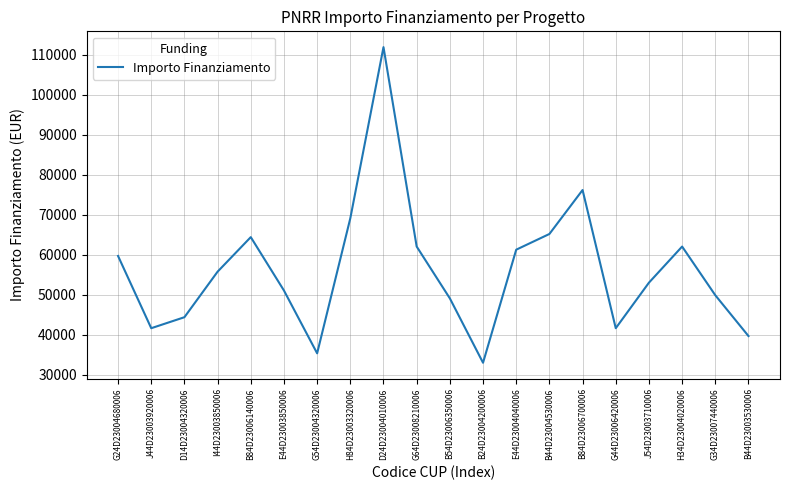

The chart shows a value of 59706.2 at G24D23004680006. True or false?

True